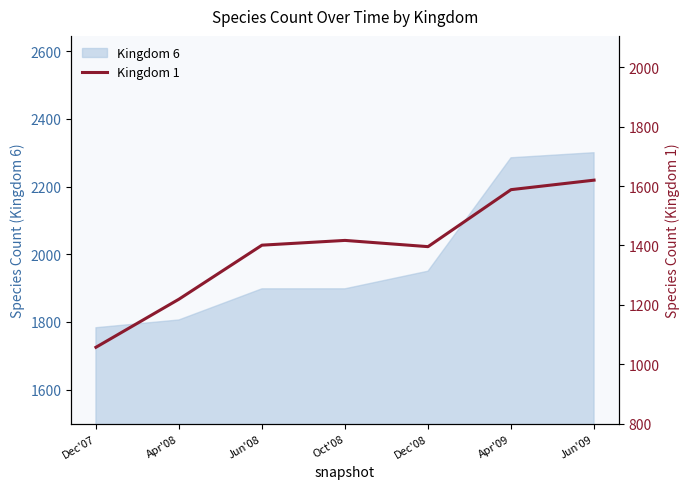

Which category has the lowest value in the Kingdom 6 series?

Dec'07